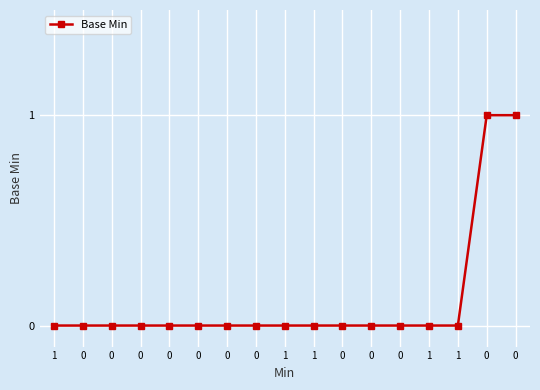

How many lines are shown in the chart?

1